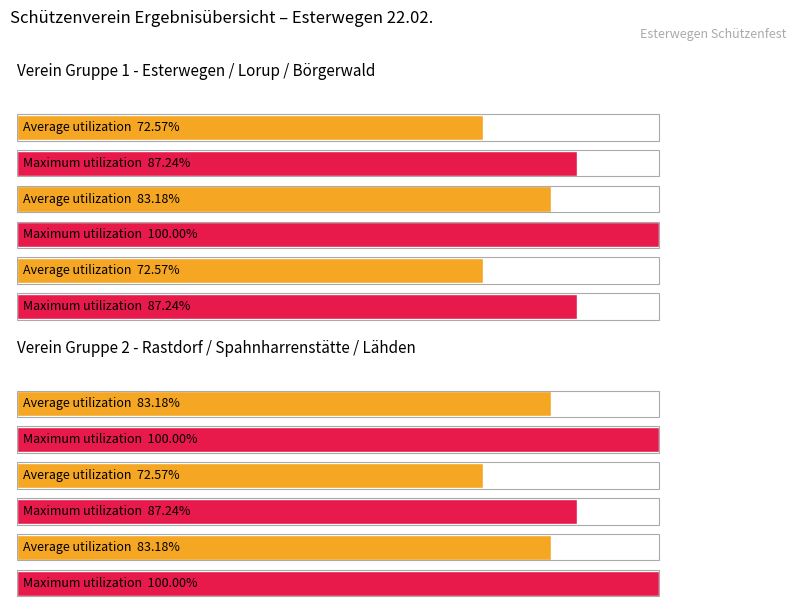

What is the spread (max minus min) of values at 20?

14.7